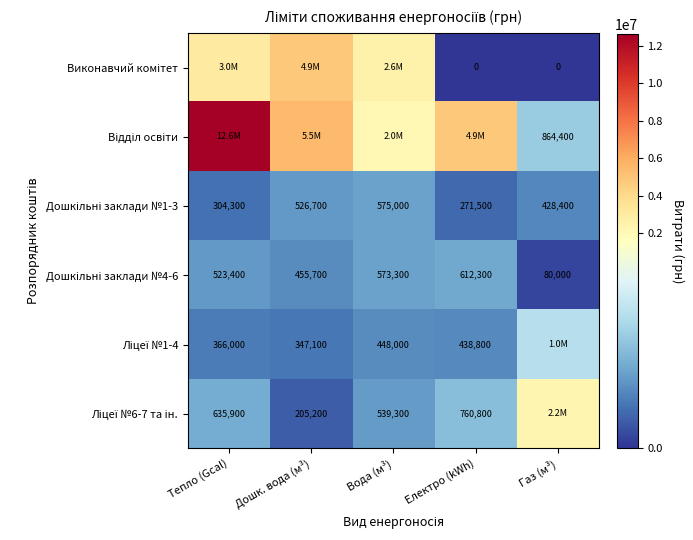

At which category does the chart reach its peak across all series?

Тепло (Gcal)